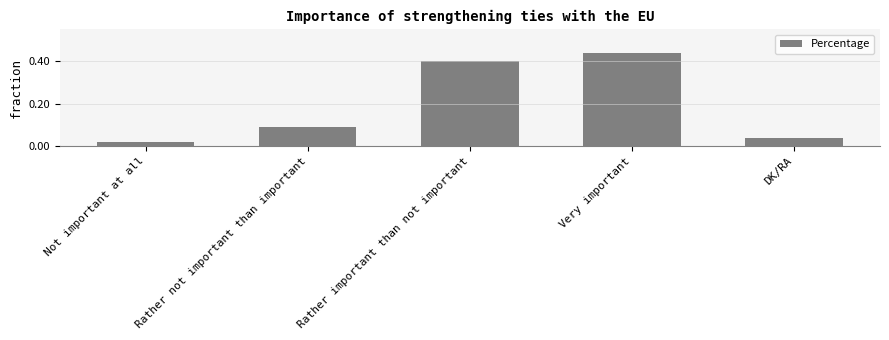

Reading right to left, what are all the values shown in this chart?

4	44	40	9	2